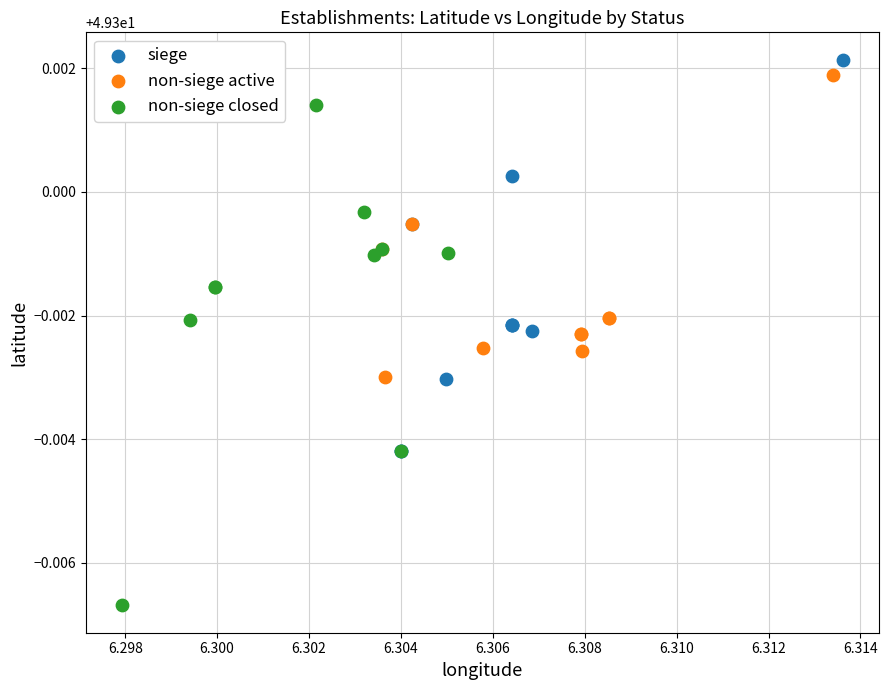

Which series contains the highest Y value?

siege